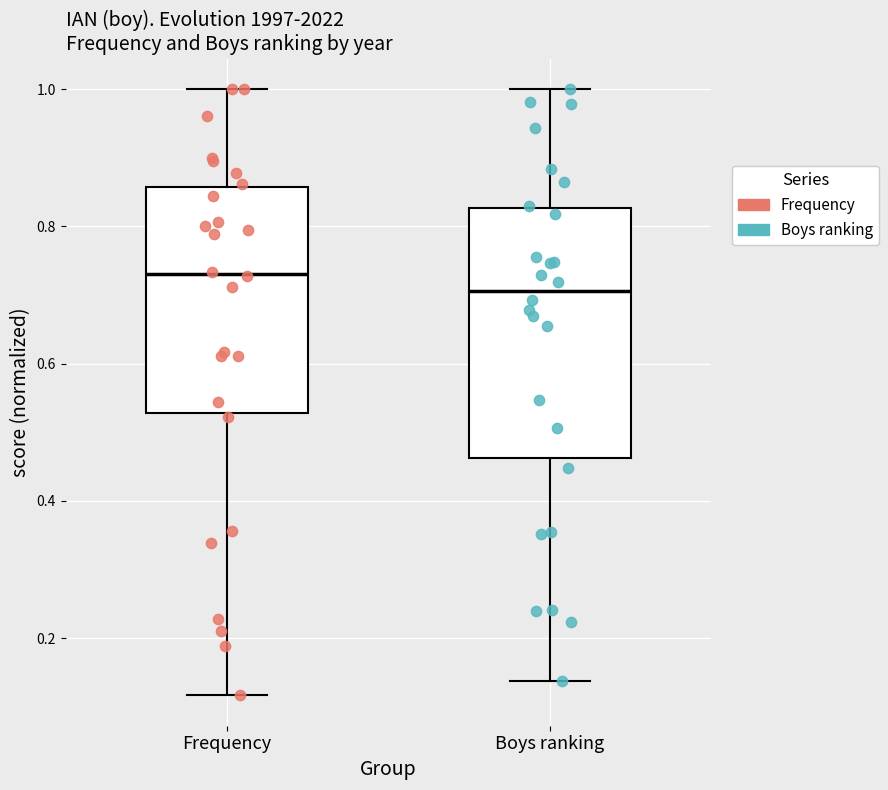

Where does the lower whisker of the box for Frequency end on the y-axis? The values are not printed on the chart, so give them approximately, as read against the axis.

0.12